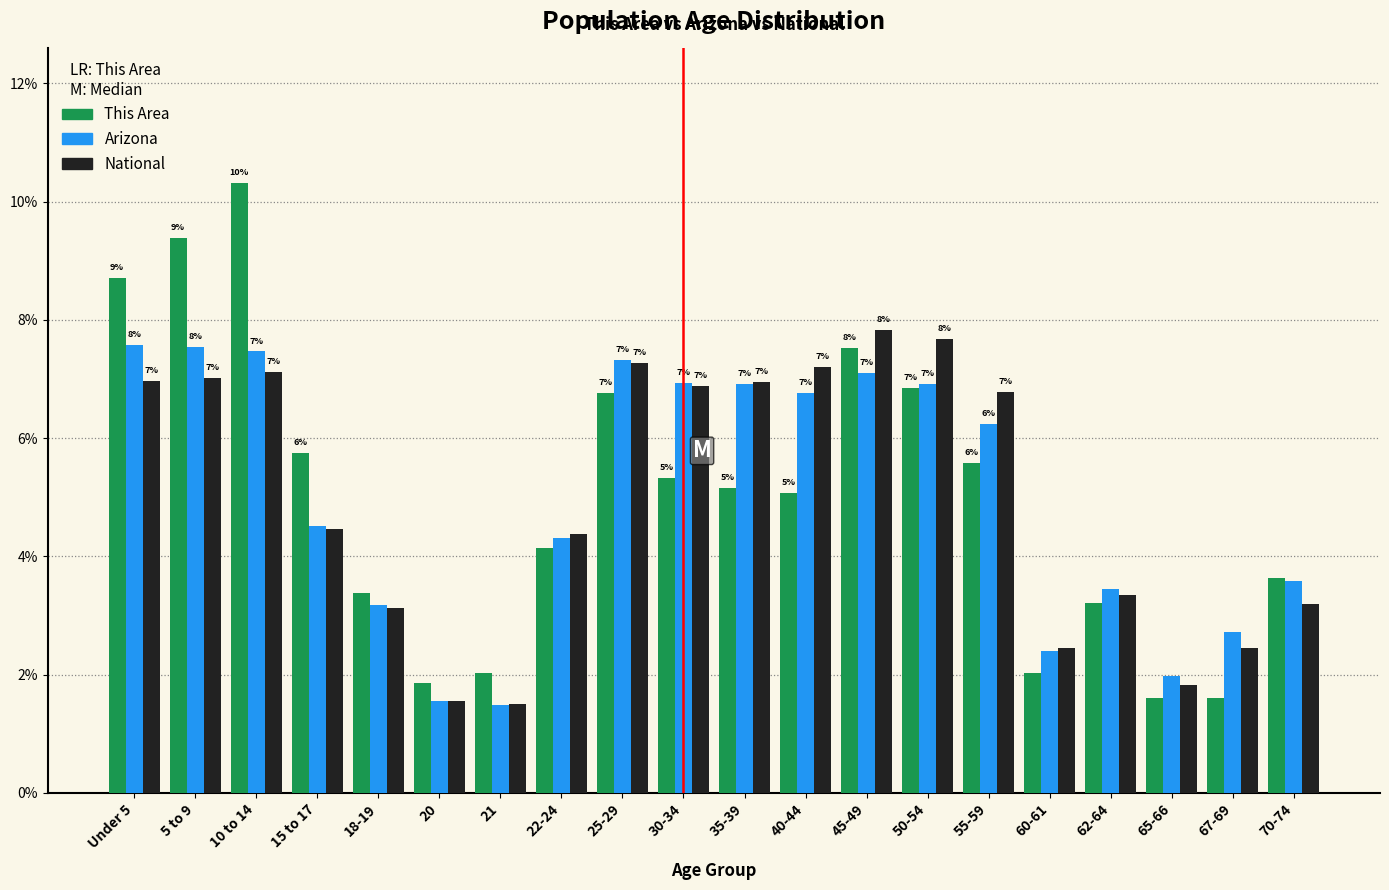

What is the maximum value shown in the chart?

10.3